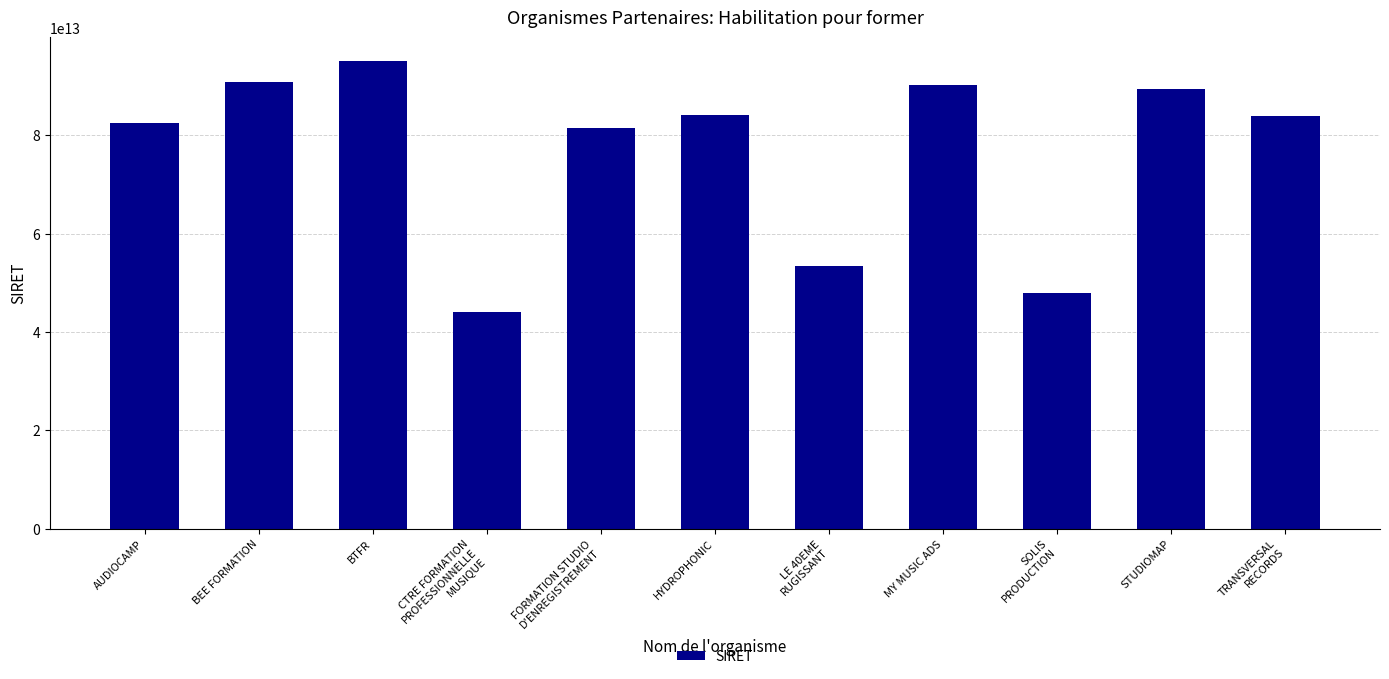

The value at BEE FORMATION is 28646549937376. True or false?

False